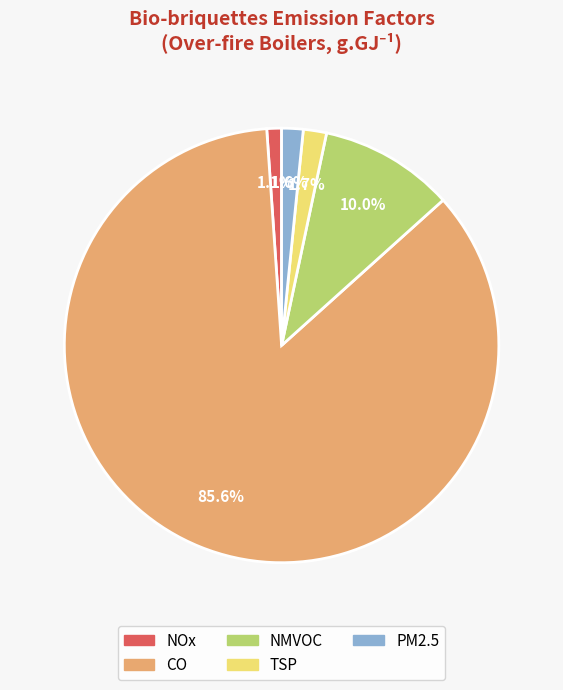

Which slice represents more than half of the pie?

CO